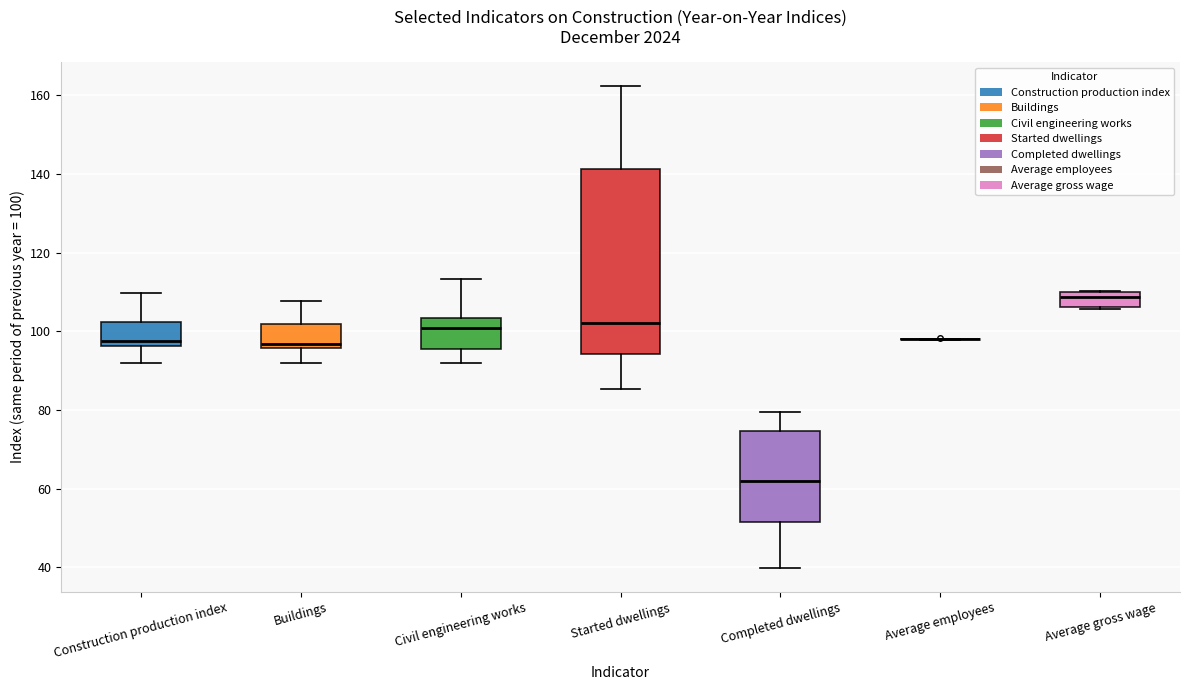

Comparing the boxes themselves (not the whiskers), which one is the tallest?

Started dwellings